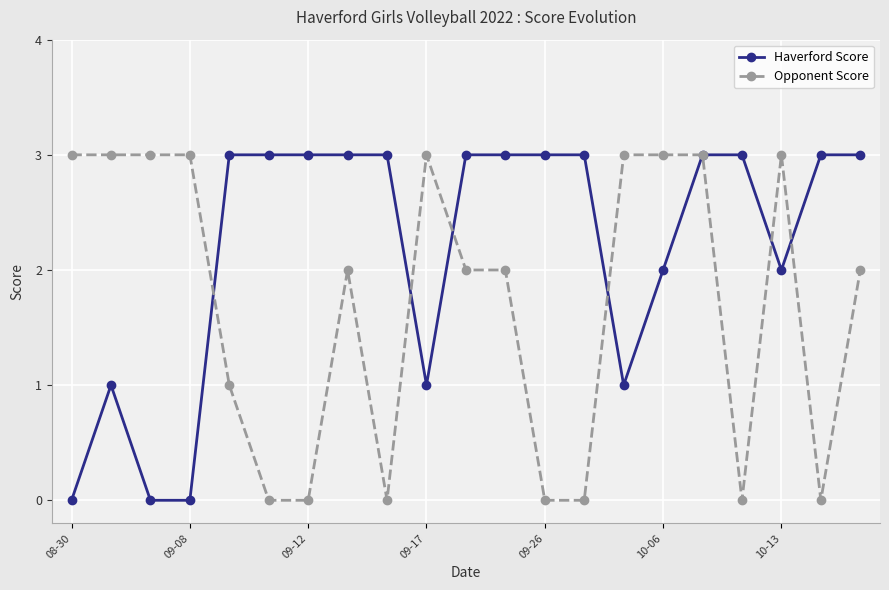

Rank the series by their average value, from lowest to highest.

Opponent Score, Haverford Score